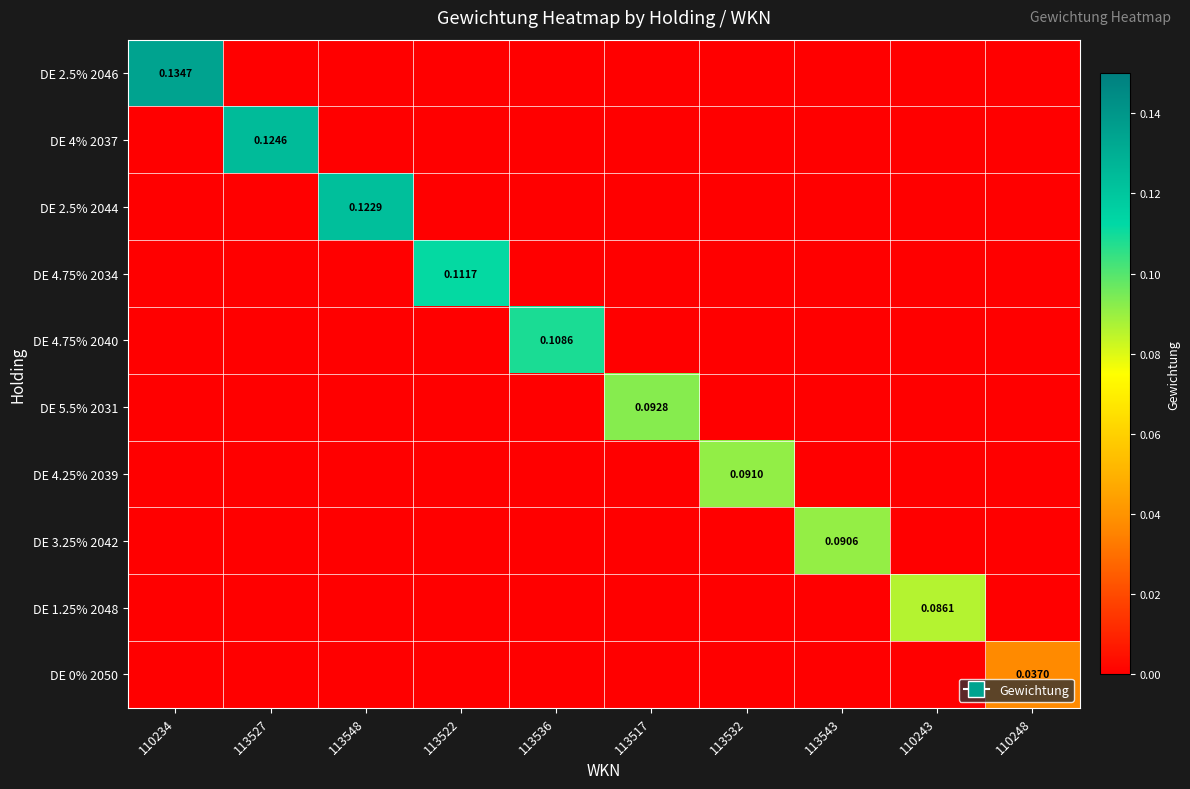

What is the maximum value shown in the chart?

0.1